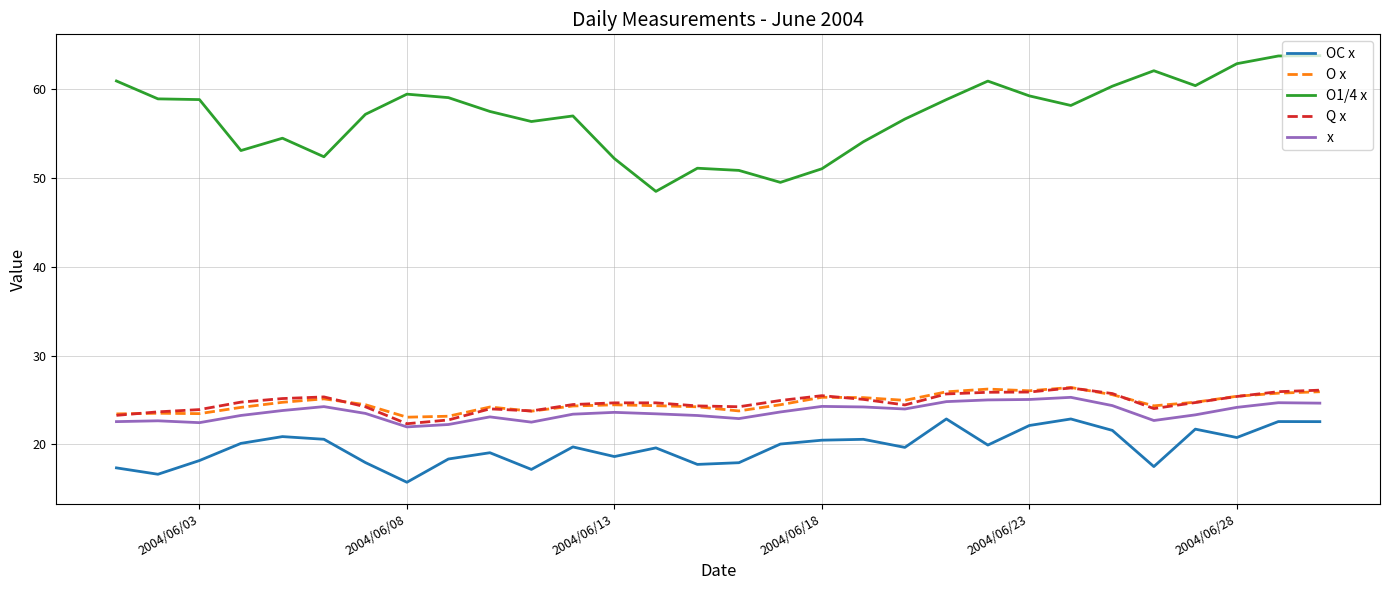

Which series has the largest total across all categories?

O1/4 x